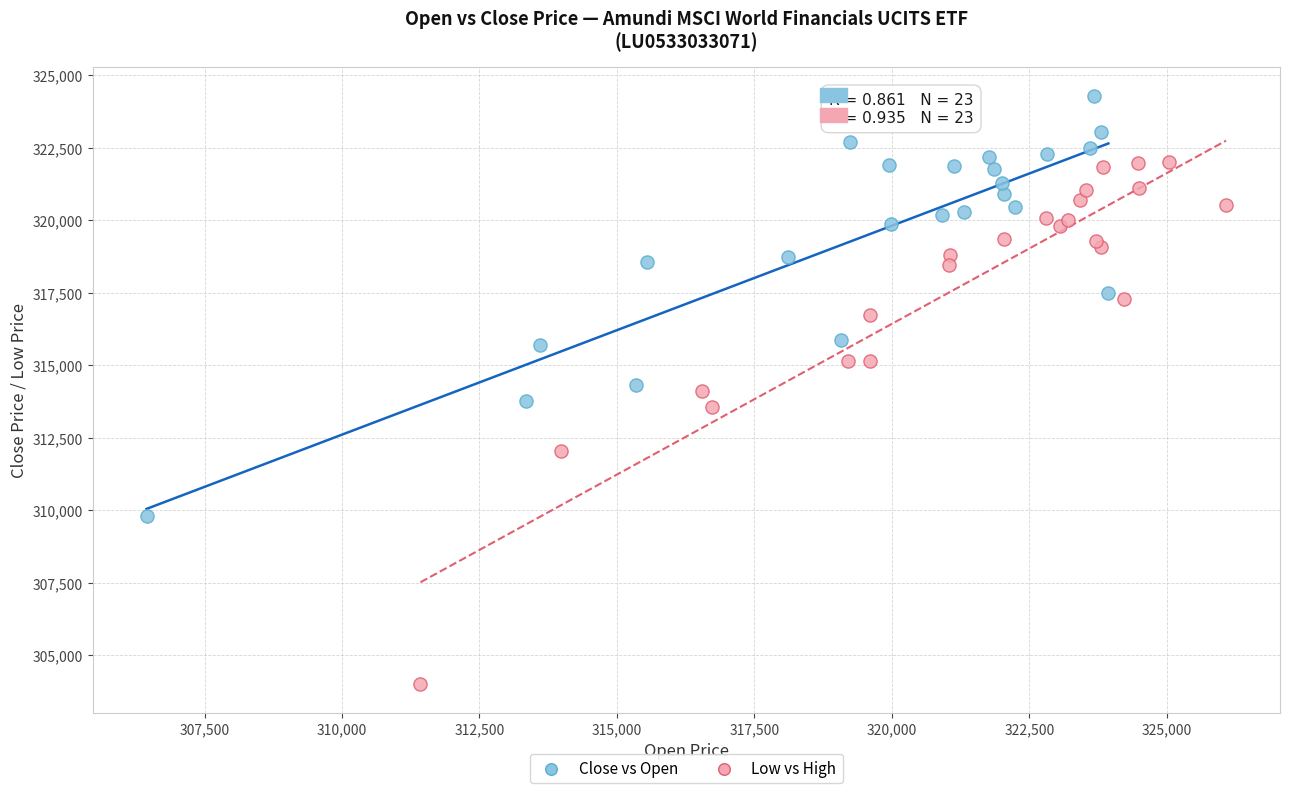

Which series reaches the maximum Y coordinate?

Close vs Open